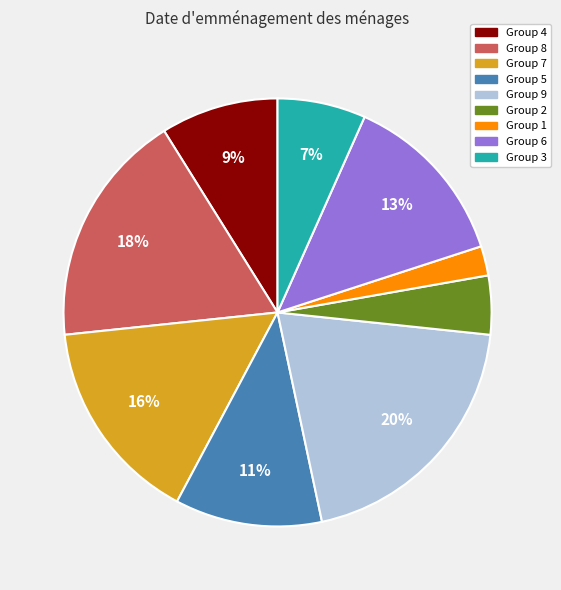

How many slices are in this pie chart?

9